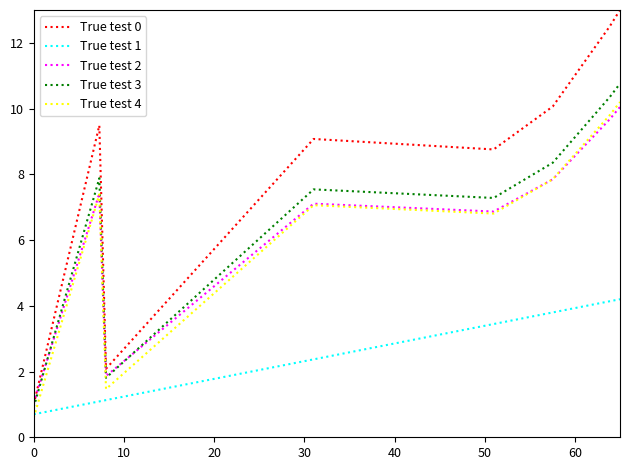

What is the greatest value displayed?

13.0